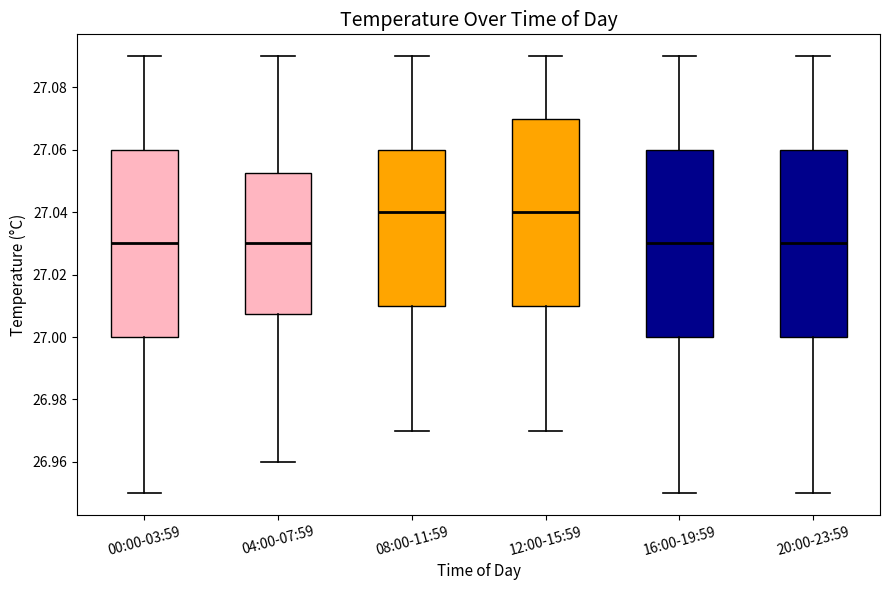

Reading left to right, read every box against the y-axis: the position of its median line, the range the box covers, and the ends of its whiskers. The values are not printed on the chart, so give them approximately, as read against the axis.

00:00-03:59: median 27.030, box 27.000 to 27.060, whiskers 26.950 to 27.090
04:00-07:59: median 27.030, box 27.008 to 27.052, whiskers 26.960 to 27.090
08:00-11:59: median 27.040, box 27.010 to 27.060, whiskers 26.970 to 27.090
12:00-15:59: median 27.040, box 27.010 to 27.070, whiskers 26.970 to 27.090
16:00-19:59: median 27.030, box 27.000 to 27.060, whiskers 26.950 to 27.090
20:00-23:59: median 27.030, box 27.000 to 27.060, whiskers 26.950 to 27.090